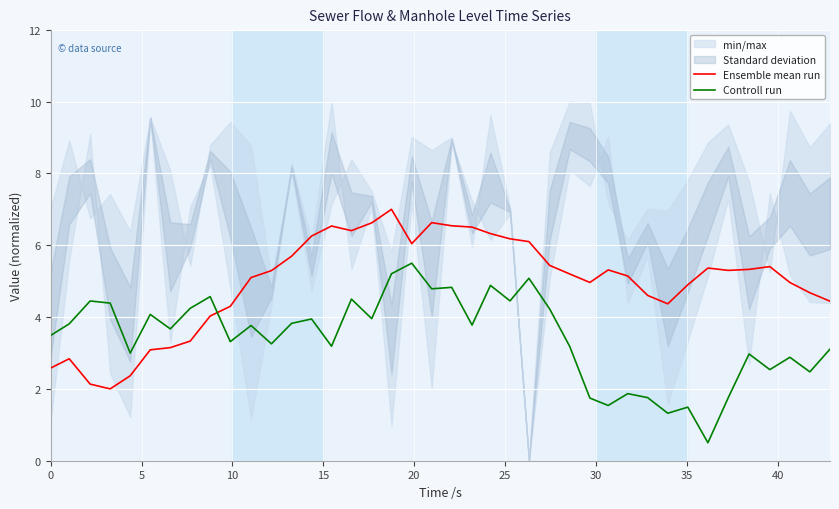

How many times do Ensemble mean run and Controll run cross each other?

1